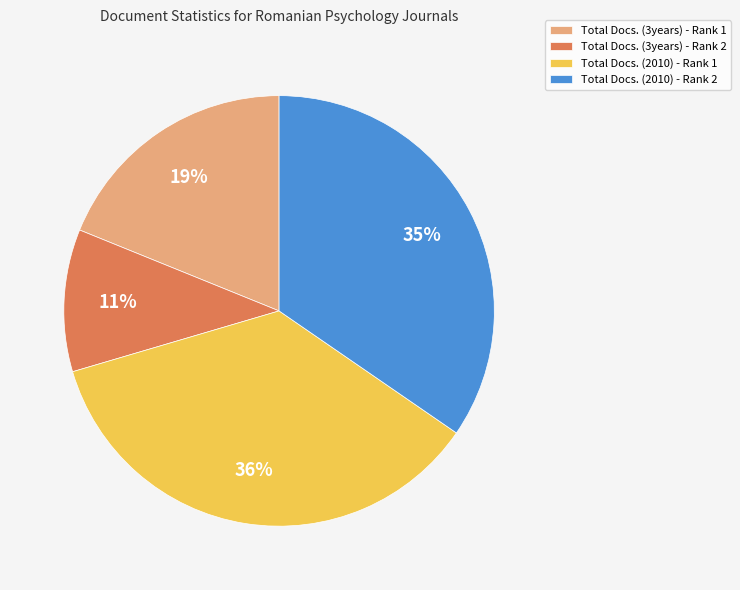

Is there a majority slice in this chart?

No